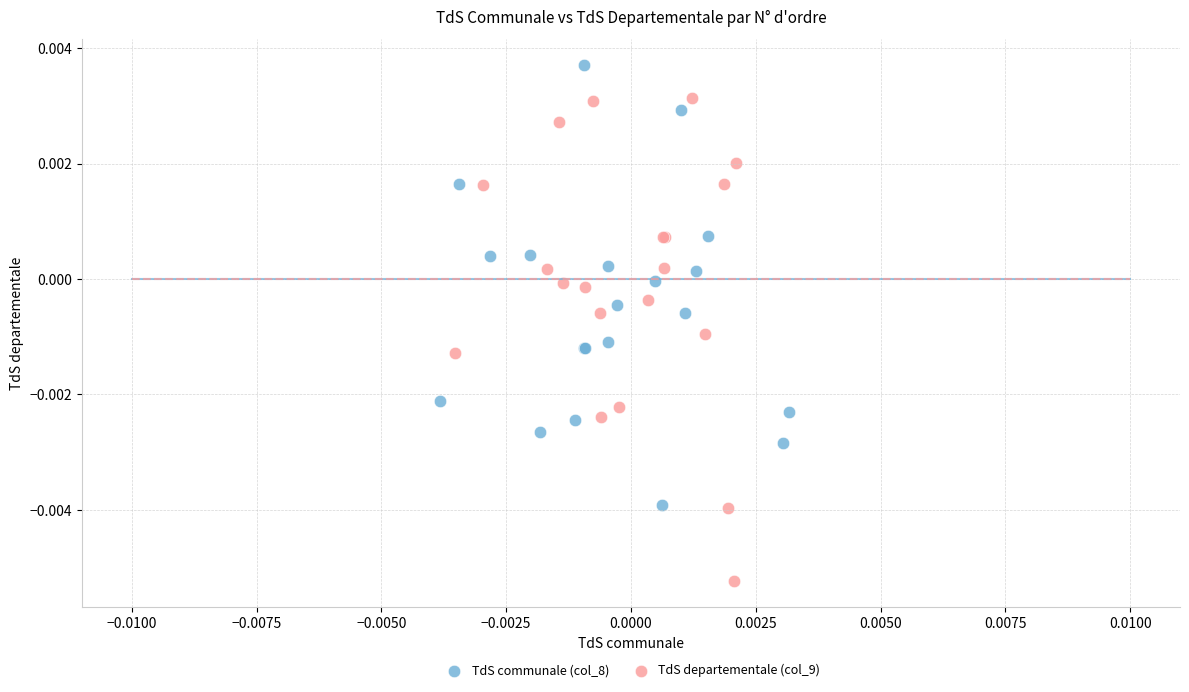

Which series has the largest Y range (max minus min)?

TdS departementale (col_9)